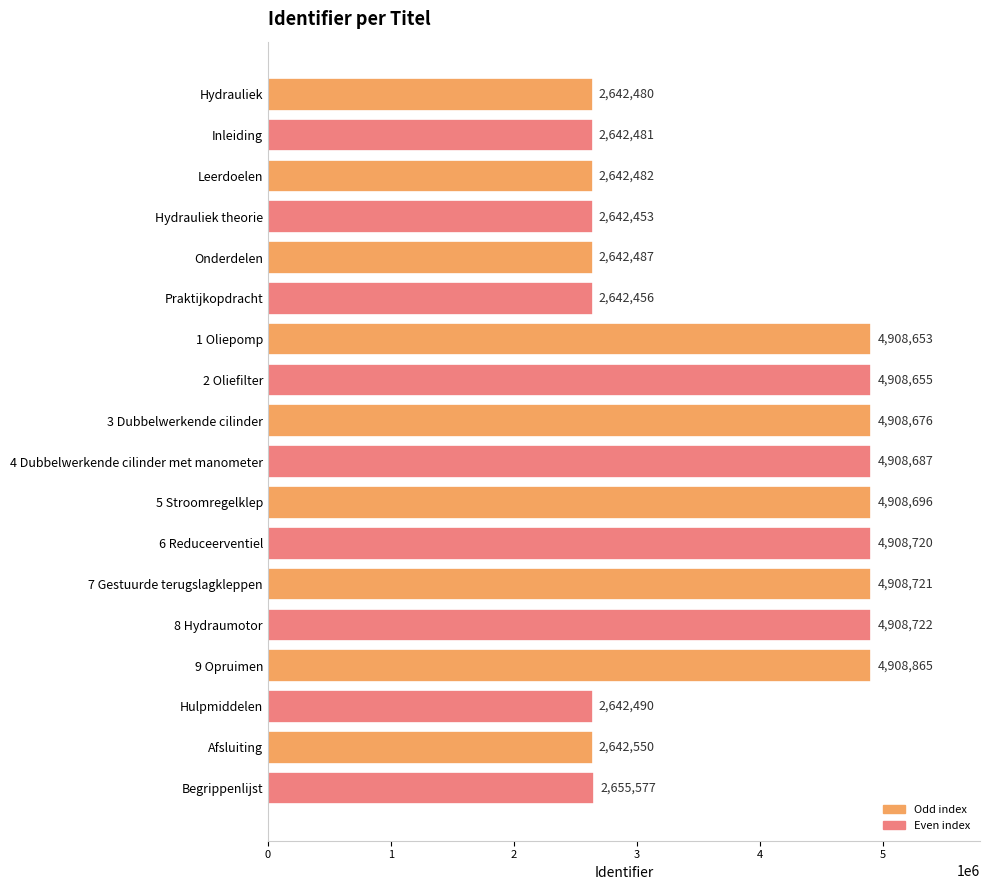

Approximately how many times larger is the value at Hydrauliek compared to 6 Reduceerventiel?

0.5